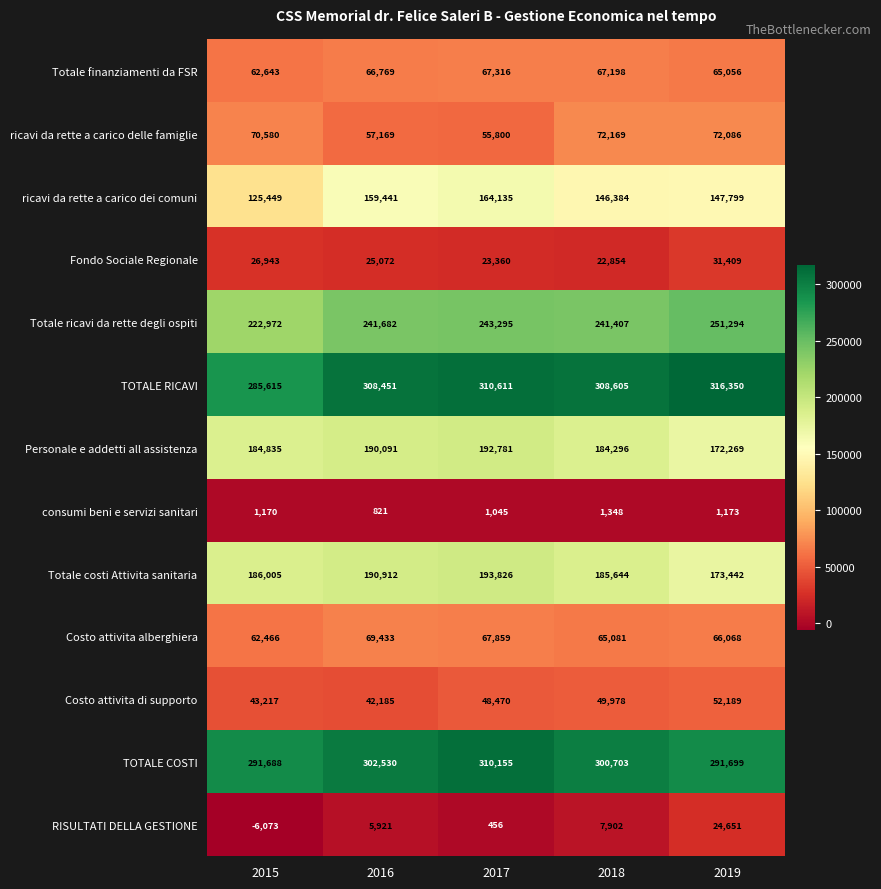

Which category has the highest value across all series?

2019